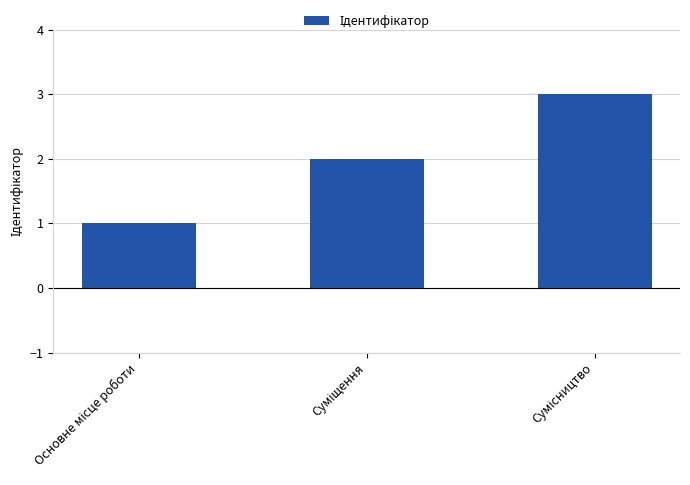

How many data points does each series have?

3